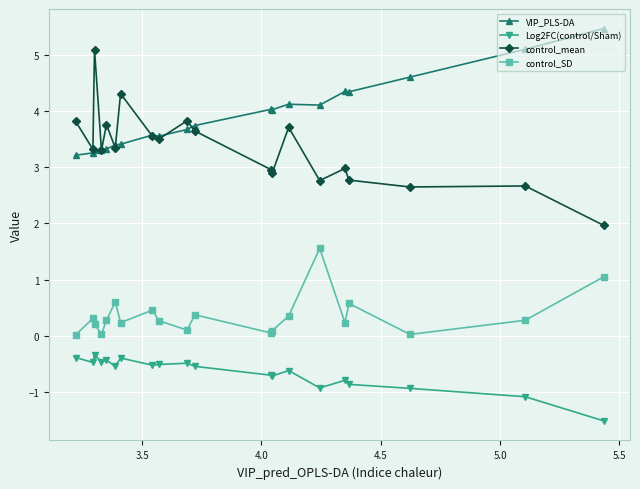

List the series in order of their peak value, lowest first.

Log2FC(control/Sham), control_SD, control_mean, VIP_PLS-DA